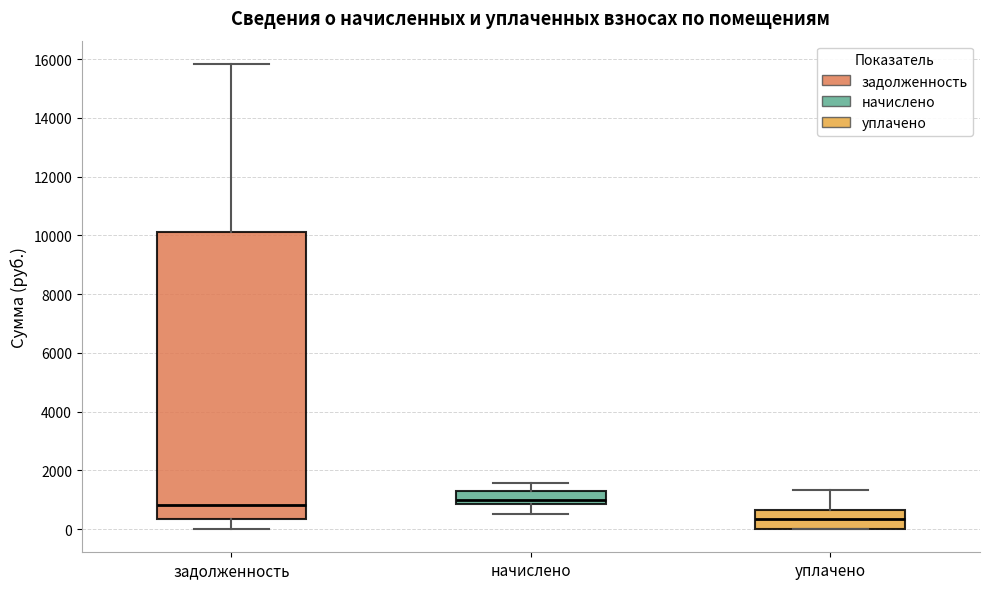

Which box is the tallest, from its lower edge to its upper edge?

задолженность